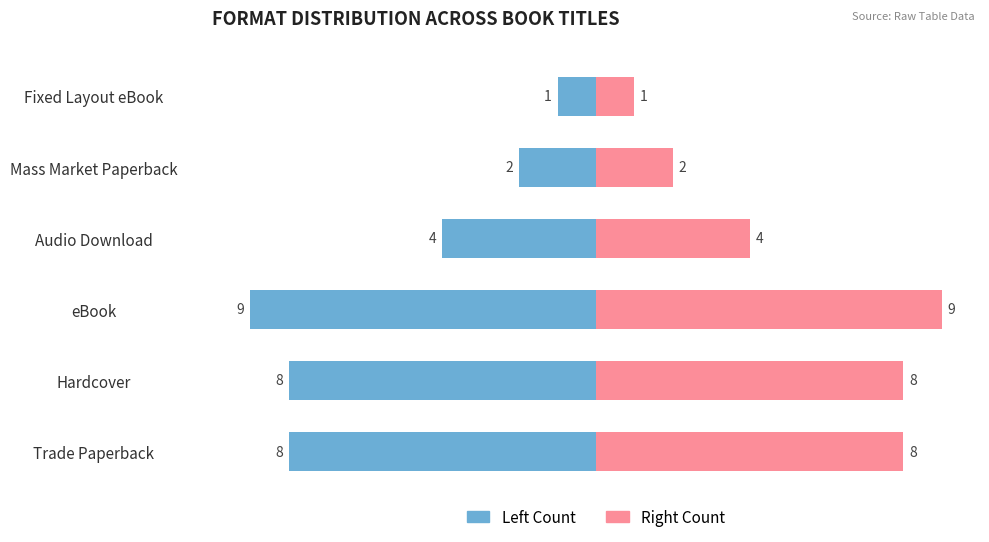

What is the difference between the second highest and minimum values in the Left Count series?

7